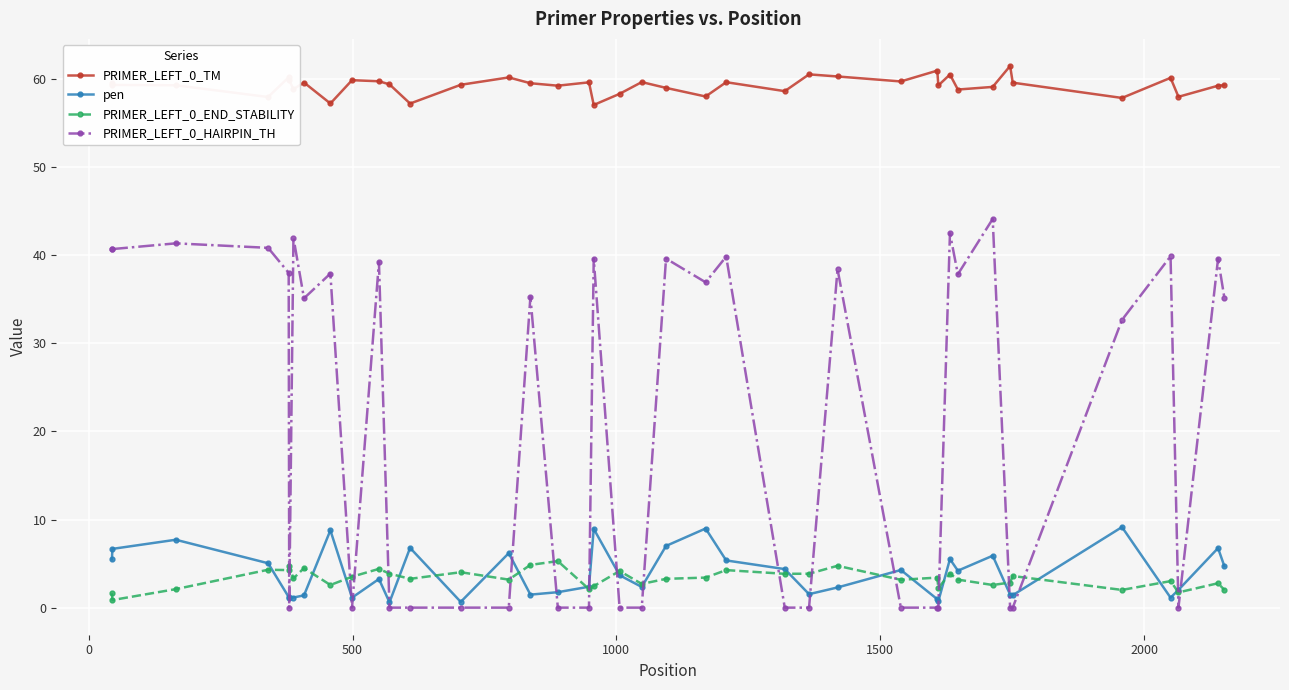

Which series has the widest spread of values?

PRIMER_LEFT_0_HAIRPIN_TH